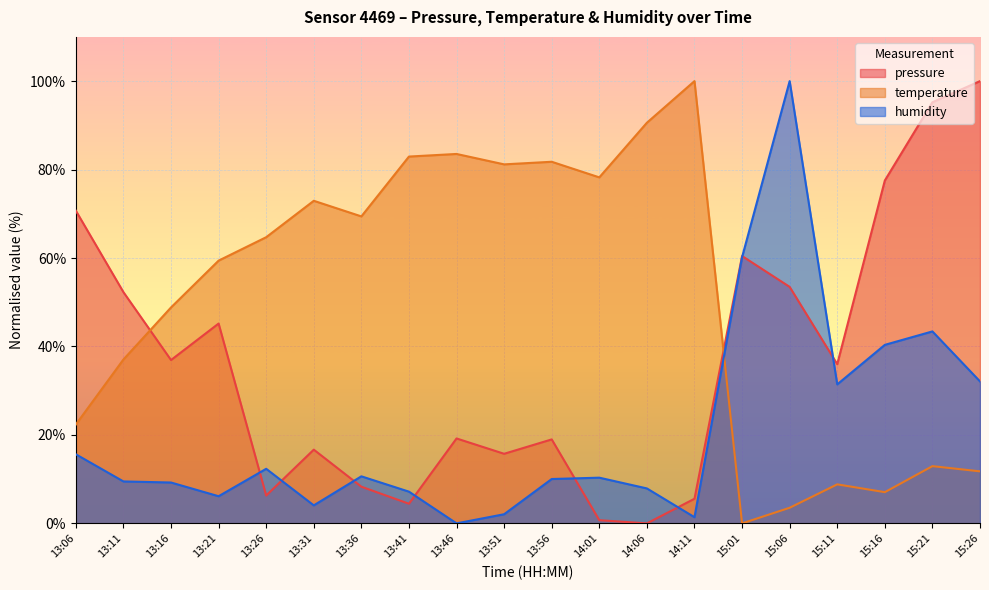

What are all the series names shown in the legend?

pressure, temperature, humidity